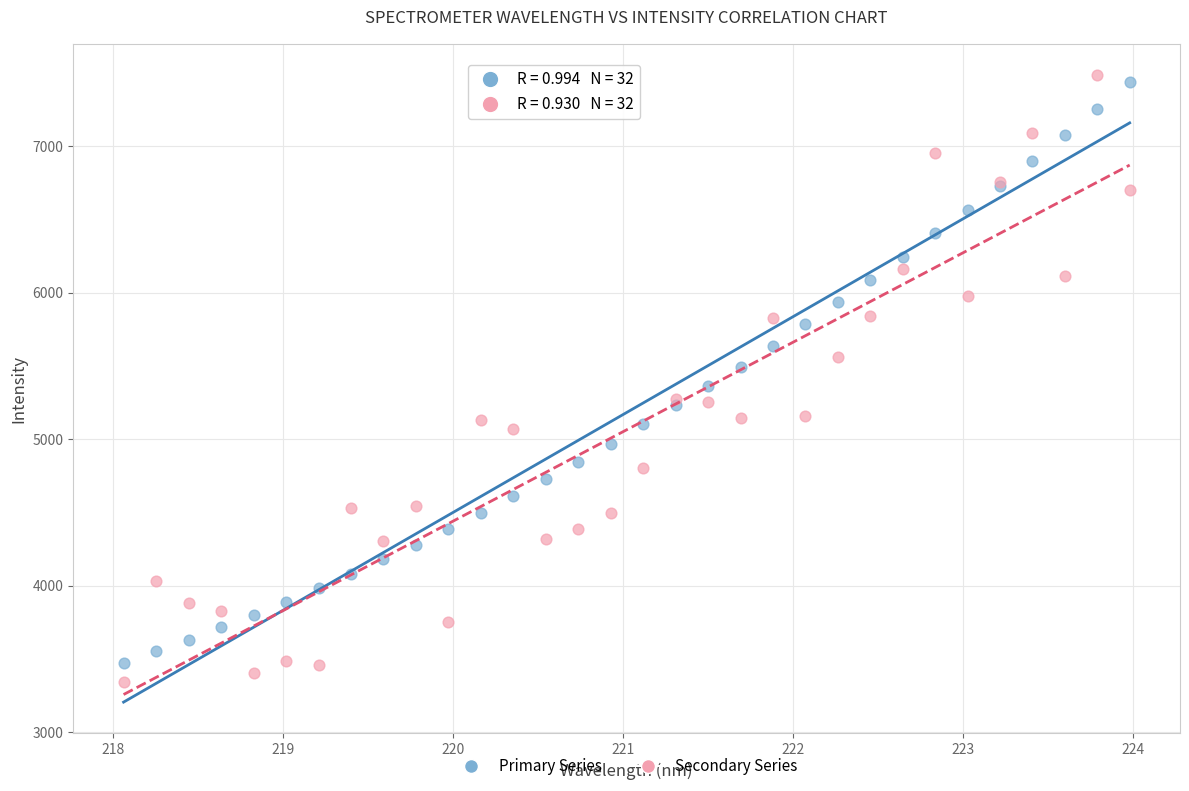

What is the X range (max minus min) for the scatter plot?

5.9